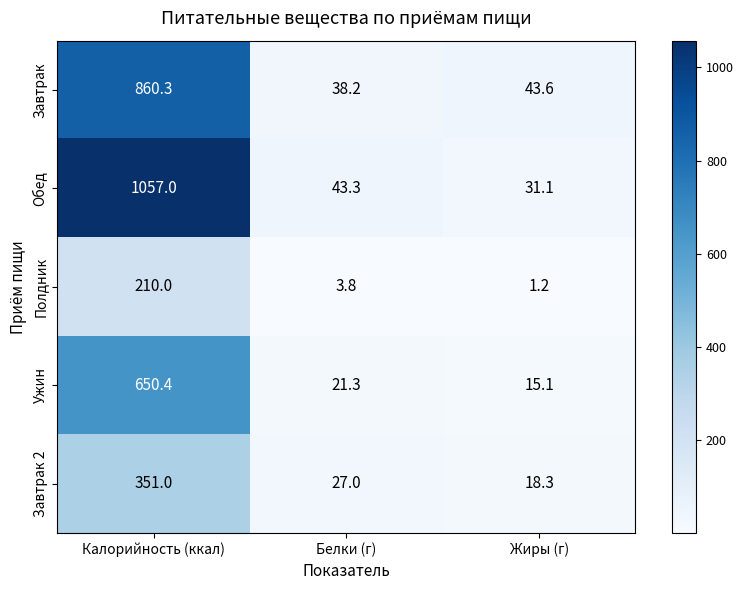

What is the maximum value shown in the chart?

1057.0